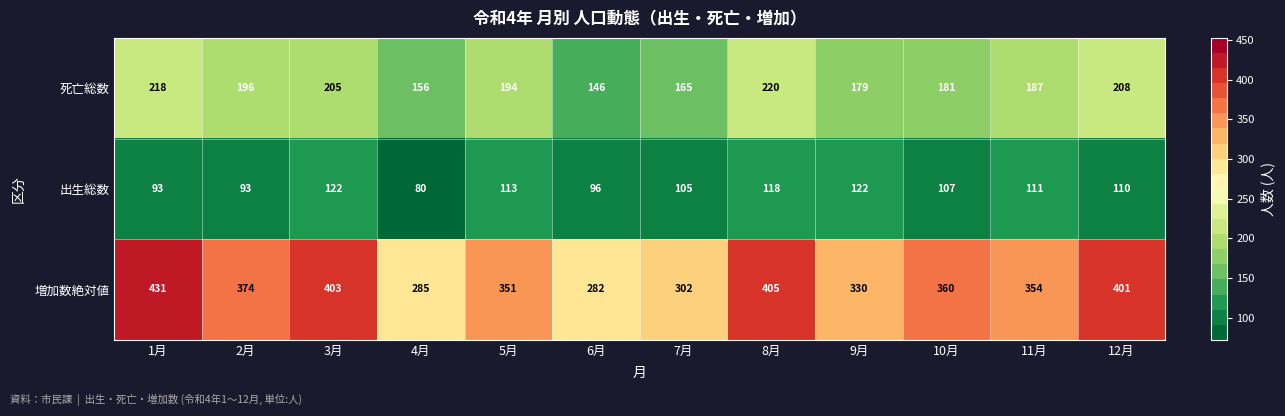

How many series are shown in this chart?

3